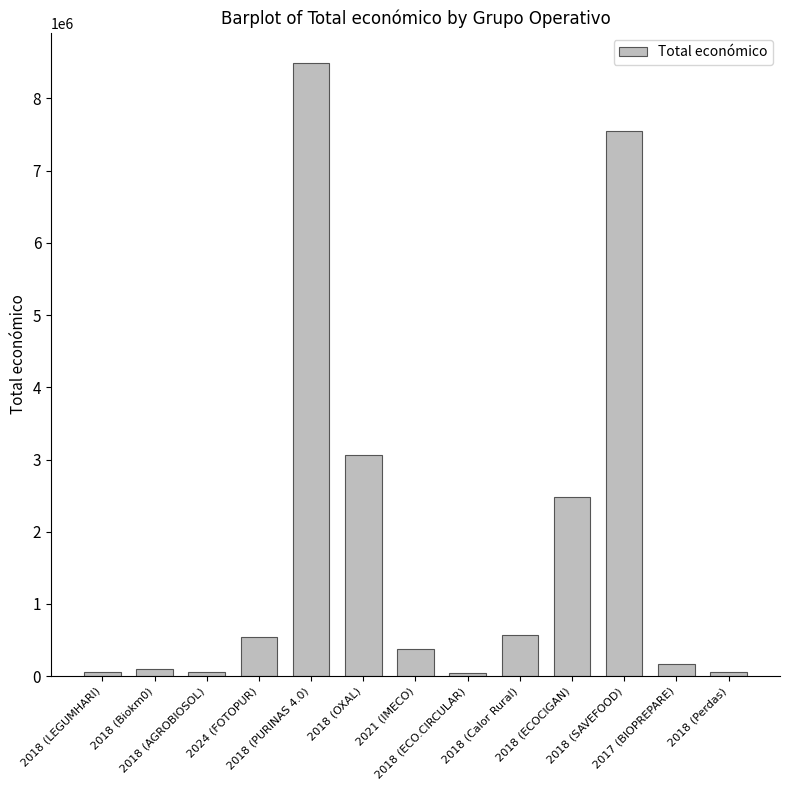

What is the minimum value shown in the chart?

42845